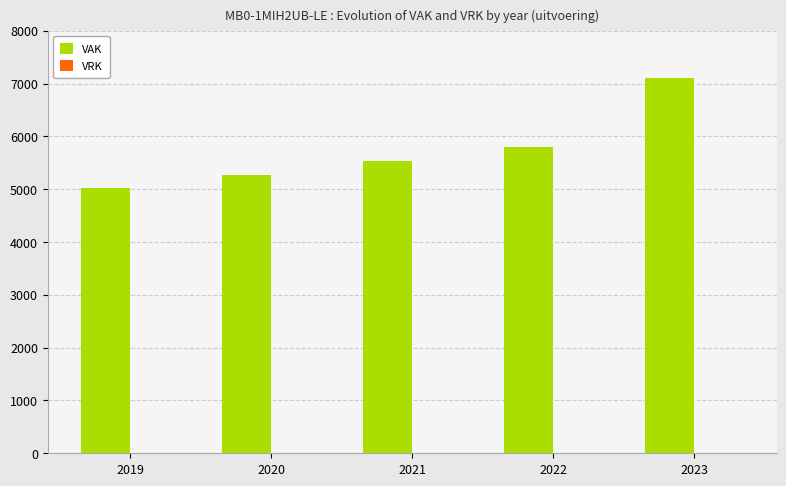

Reading left to right, list all the values displayed in this chart.

5025	5268	5524	5792	7096